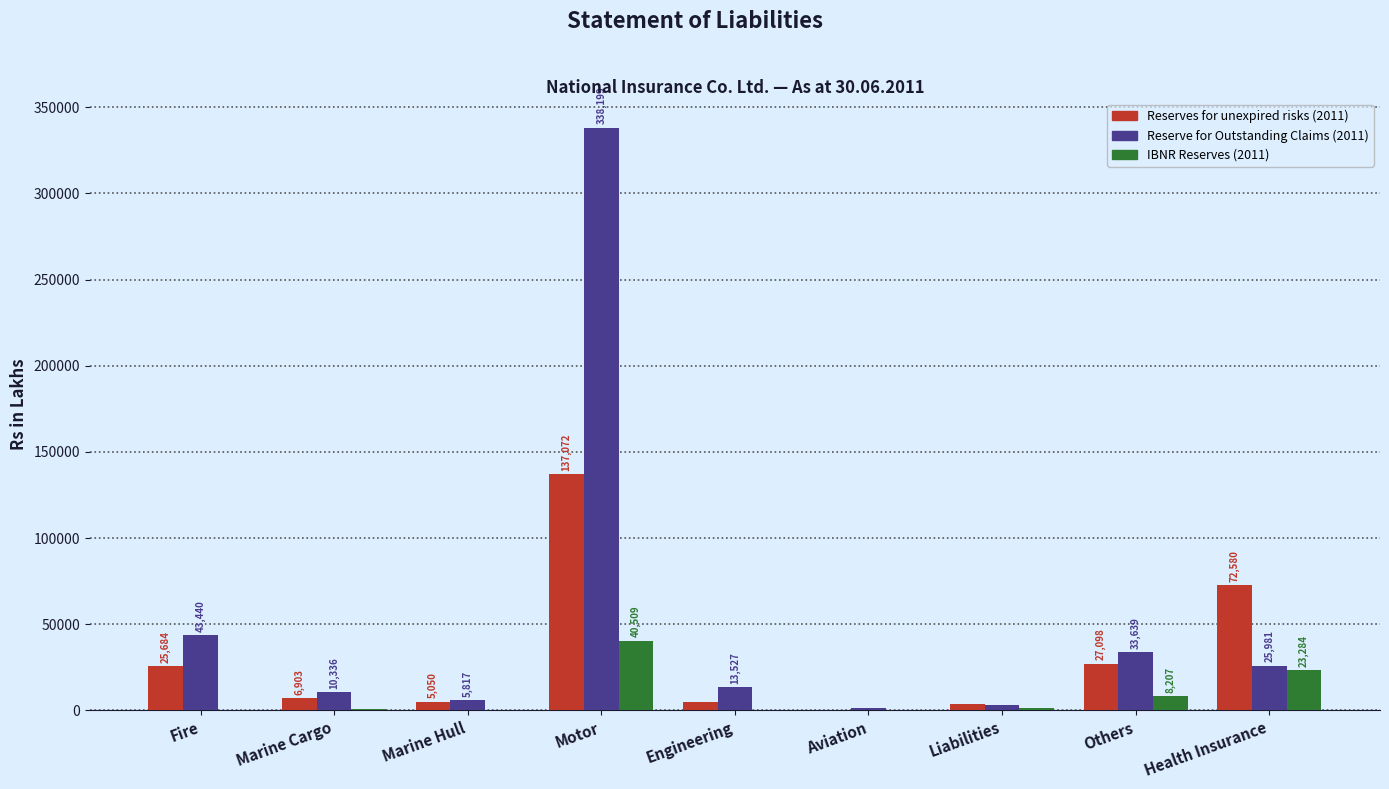

At which label does Reserves for unexpired risks (2011) first exceed 6902?

Fire